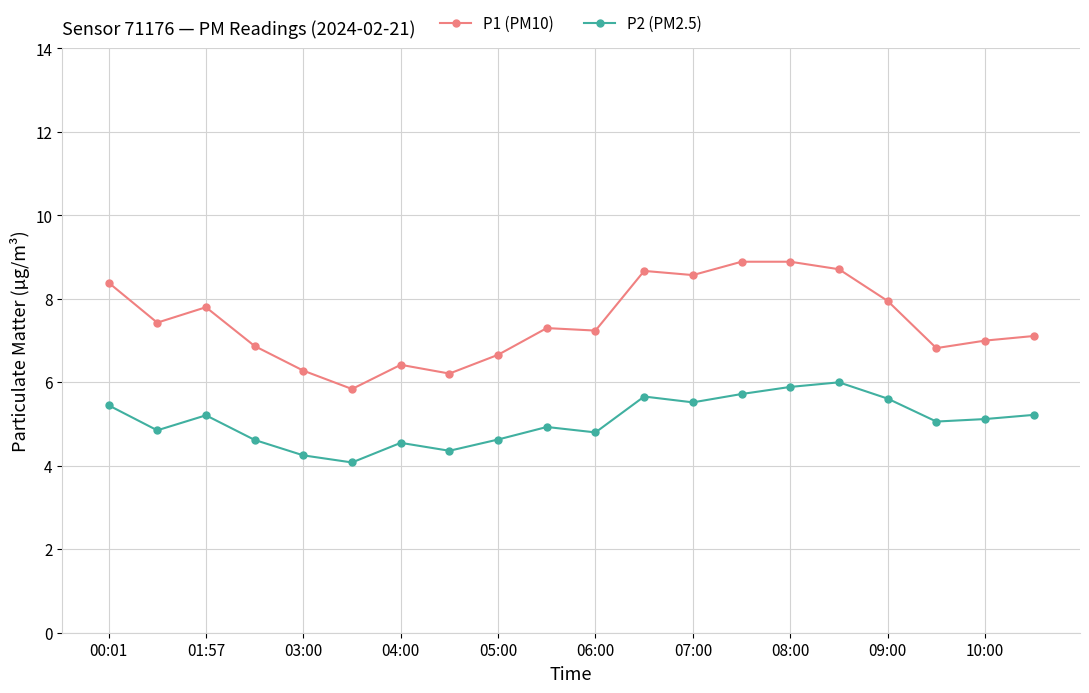

What is the sum of all P2 (PM2.5) values?

101.5